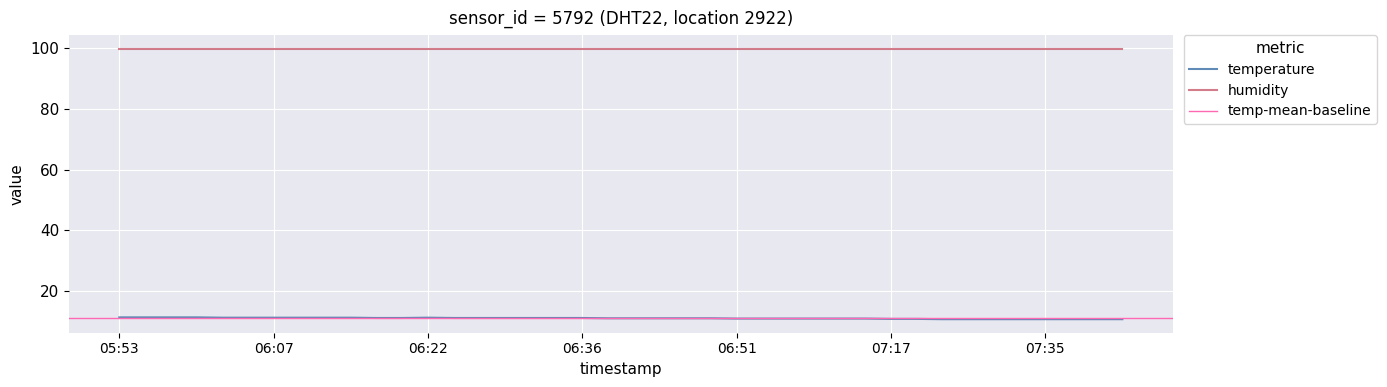

What is the sum of all values?

440.0